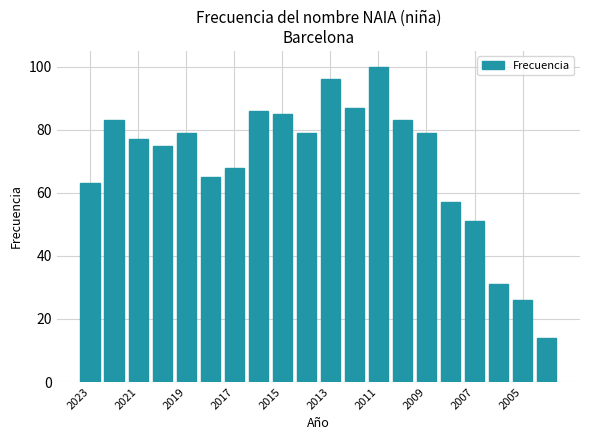

What is the maximum value shown in the chart?

100